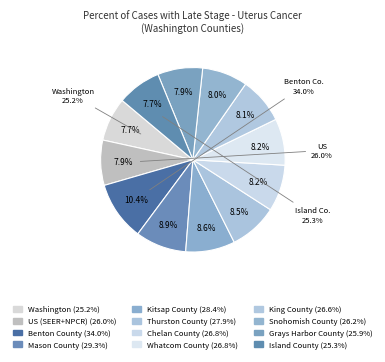

True or false: Washington accounts for 1% of the total.

False